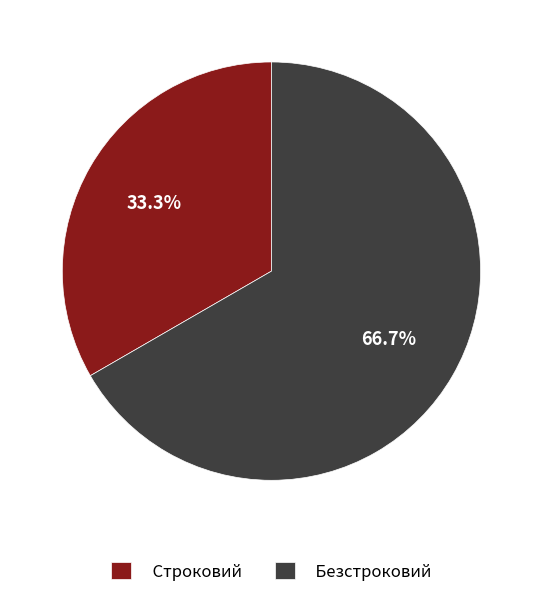

How many segments does this pie chart have?

2